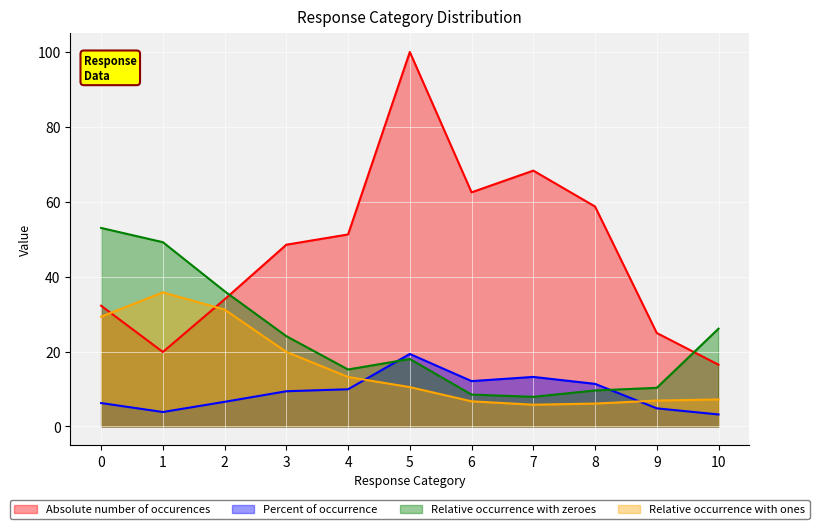

At how many categories does at least one series exceed 44?

8